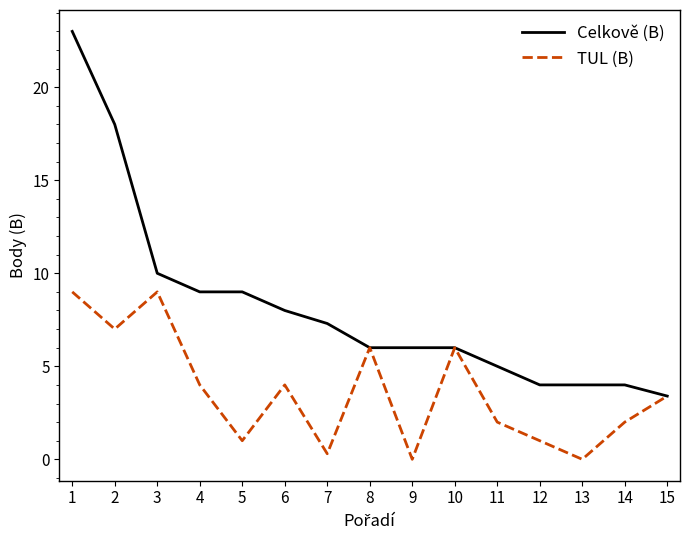

Which series has the largest range (max minus min)?

Celkově (B)